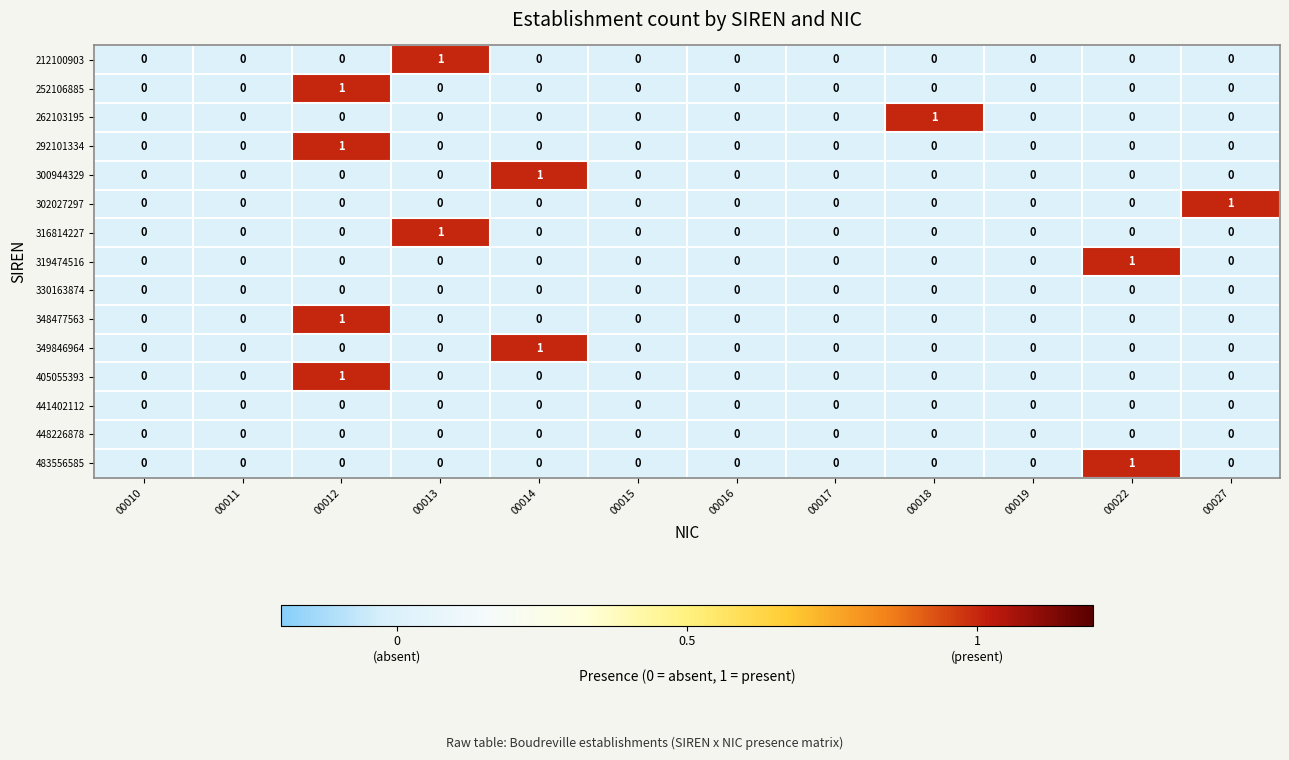

Is it true that 252106885 equals -1 at 00018?

False